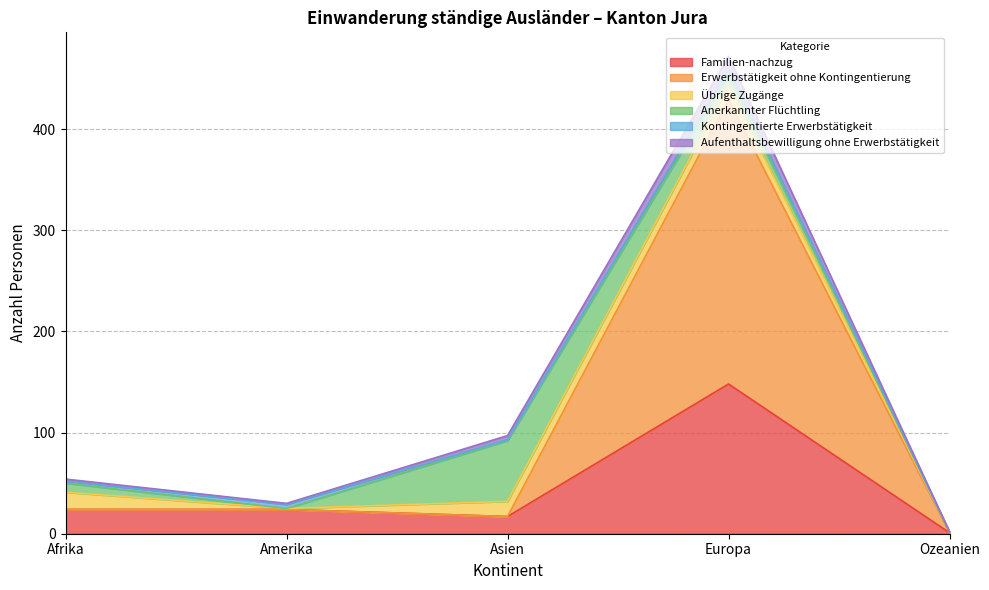

At how many categories does at least one series exceed 126?

1